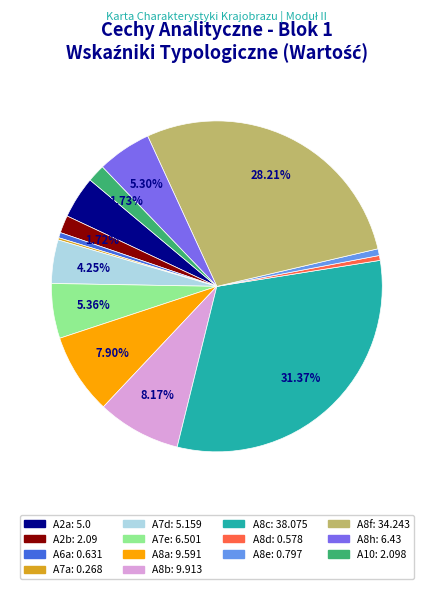

What is the largest slice in the pie chart?

A8c